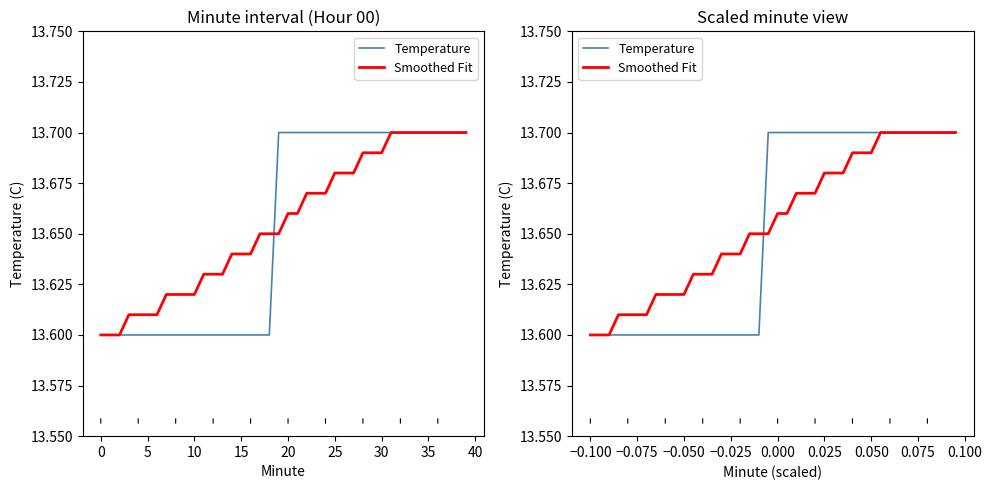

How many series are shown in this chart?

2